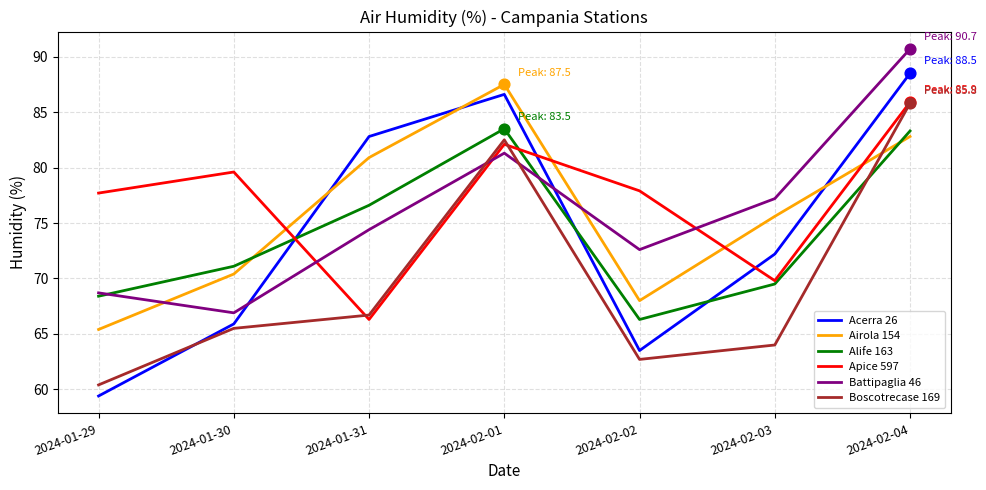

What are all the series names shown in the legend?

Acerra 26, Airola 154, Alife 163, Apice 597, Battipaglia 46, Boscotrecase 169